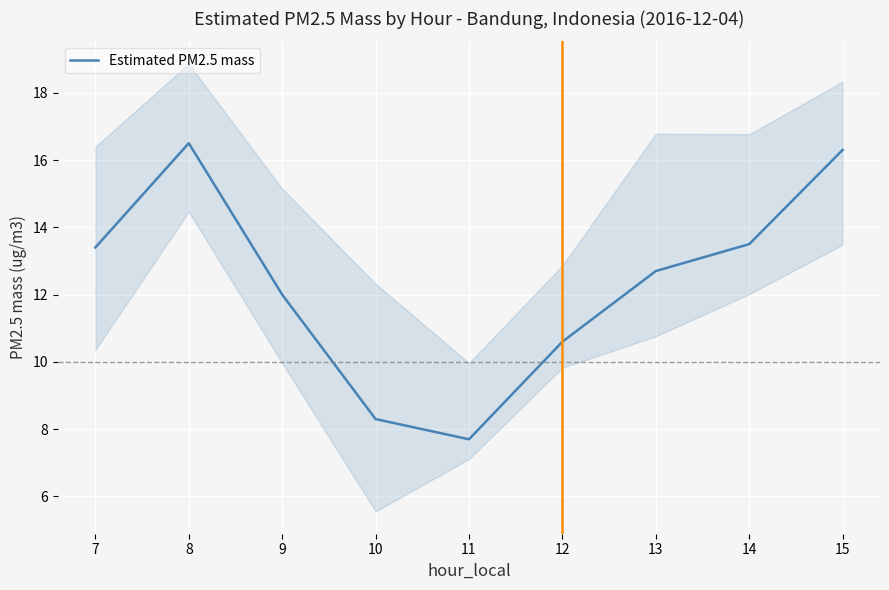

The value at 7 is 13.4. True or false?

True